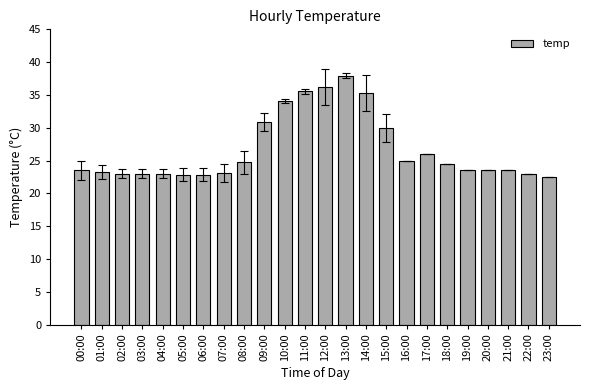

What is the value of the 24th bar from the left?

22.5